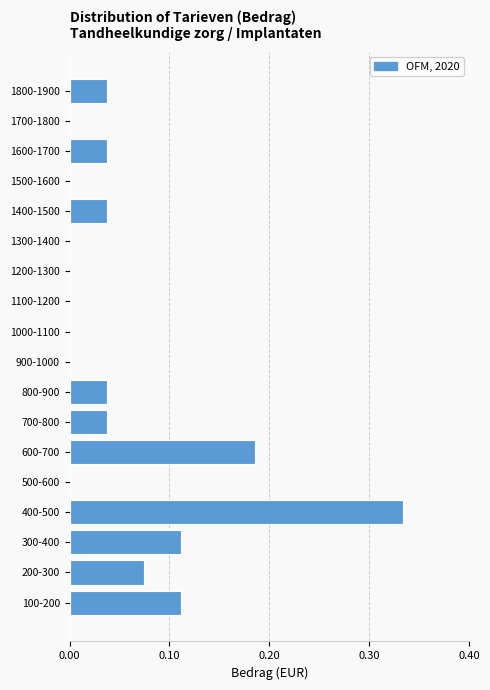

Which has a higher value, 1600-1700 or 1300-1400?

1600-1700